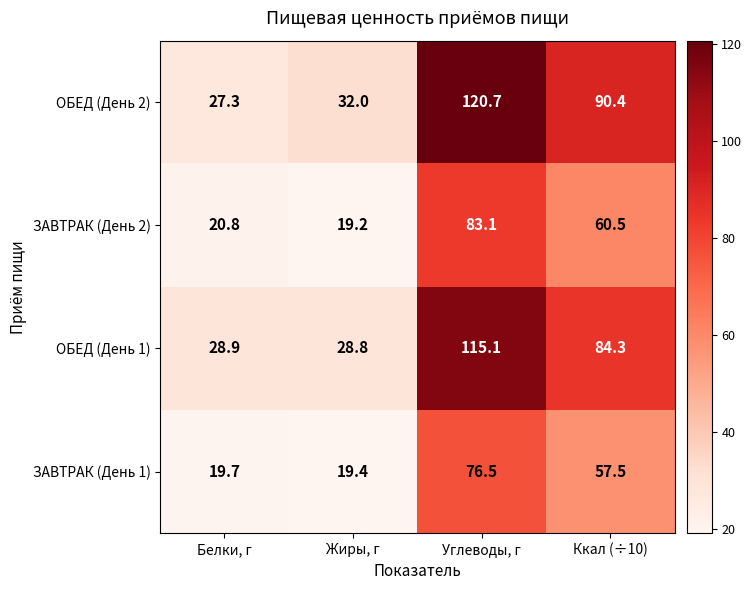

Reading left to right, extract all data points from this chart.

ОБЕД (День 2): Белки, г=27.3	Жиры, г=32.0	Углеводы, г=120.7	Ккал (÷10)=90.4
ЗАВТРАК (День 2): Белки, г=20.8	Жиры, г=19.2	Углеводы, г=83.1	Ккал (÷10)=60.5
ОБЕД (День 1): Белки, г=28.9	Жиры, г=28.8	Углеводы, г=115.1	Ккал (÷10)=84.3
ЗАВТРАК (День 1): Белки, г=19.7	Жиры, г=19.4	Углеводы, г=76.5	Ккал (÷10)=57.5